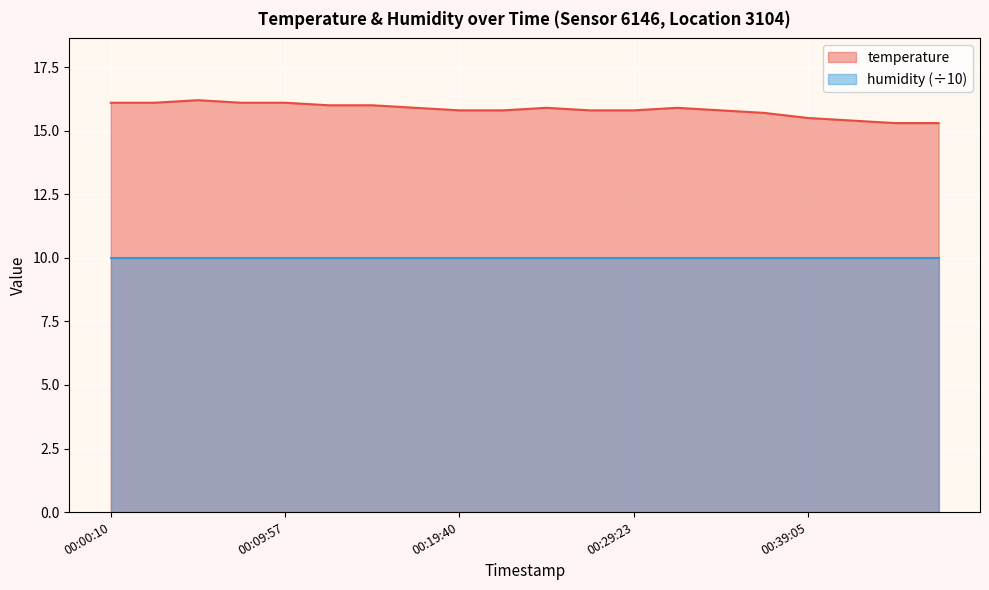

True or false: the data shows 16.1 at 00:07:32.

True